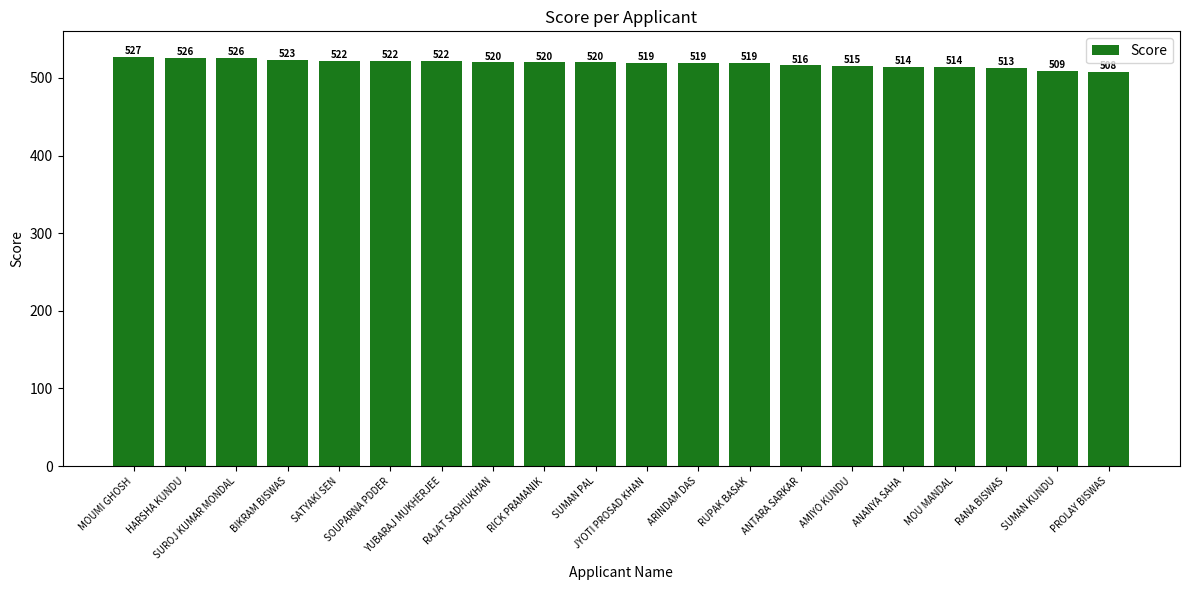

Which label corresponds to the largest value in the chart?

MOUMI GHOSH